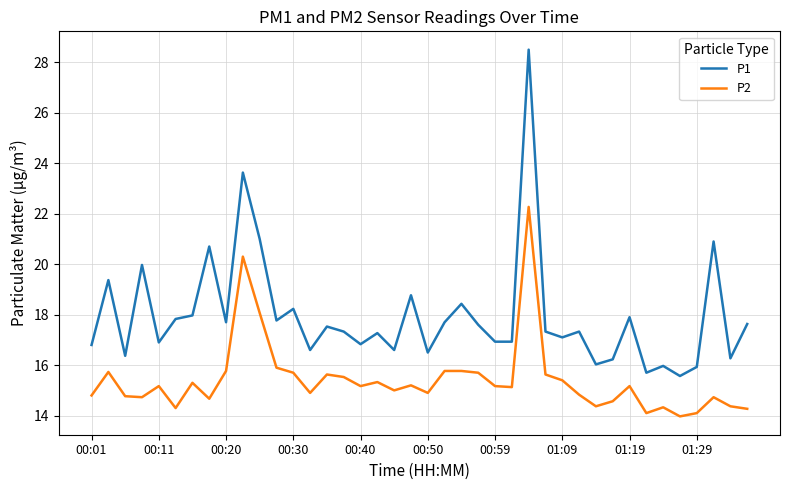

True or false: P1 and P2 intersect in this chart.

False